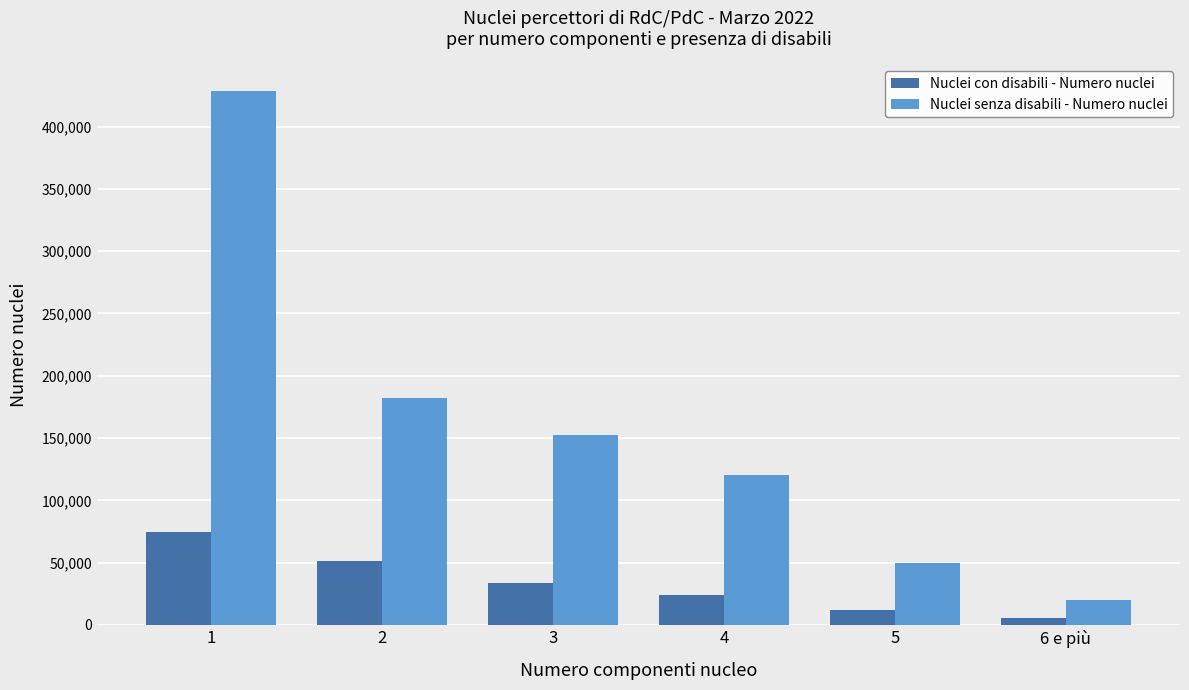

Is it true that Nuclei senza disabili - Numero nuclei equals 152074 at 3?

True